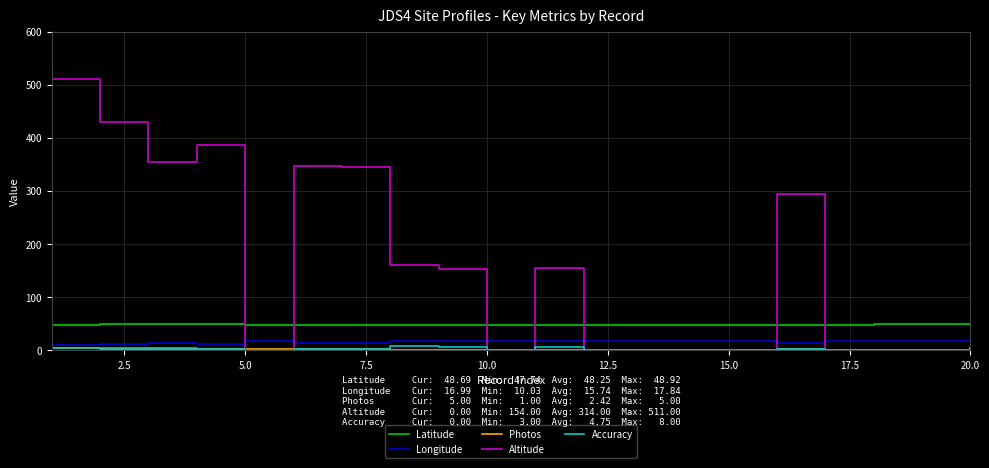

True or false: Accuracy and Latitude cross at least once.

False